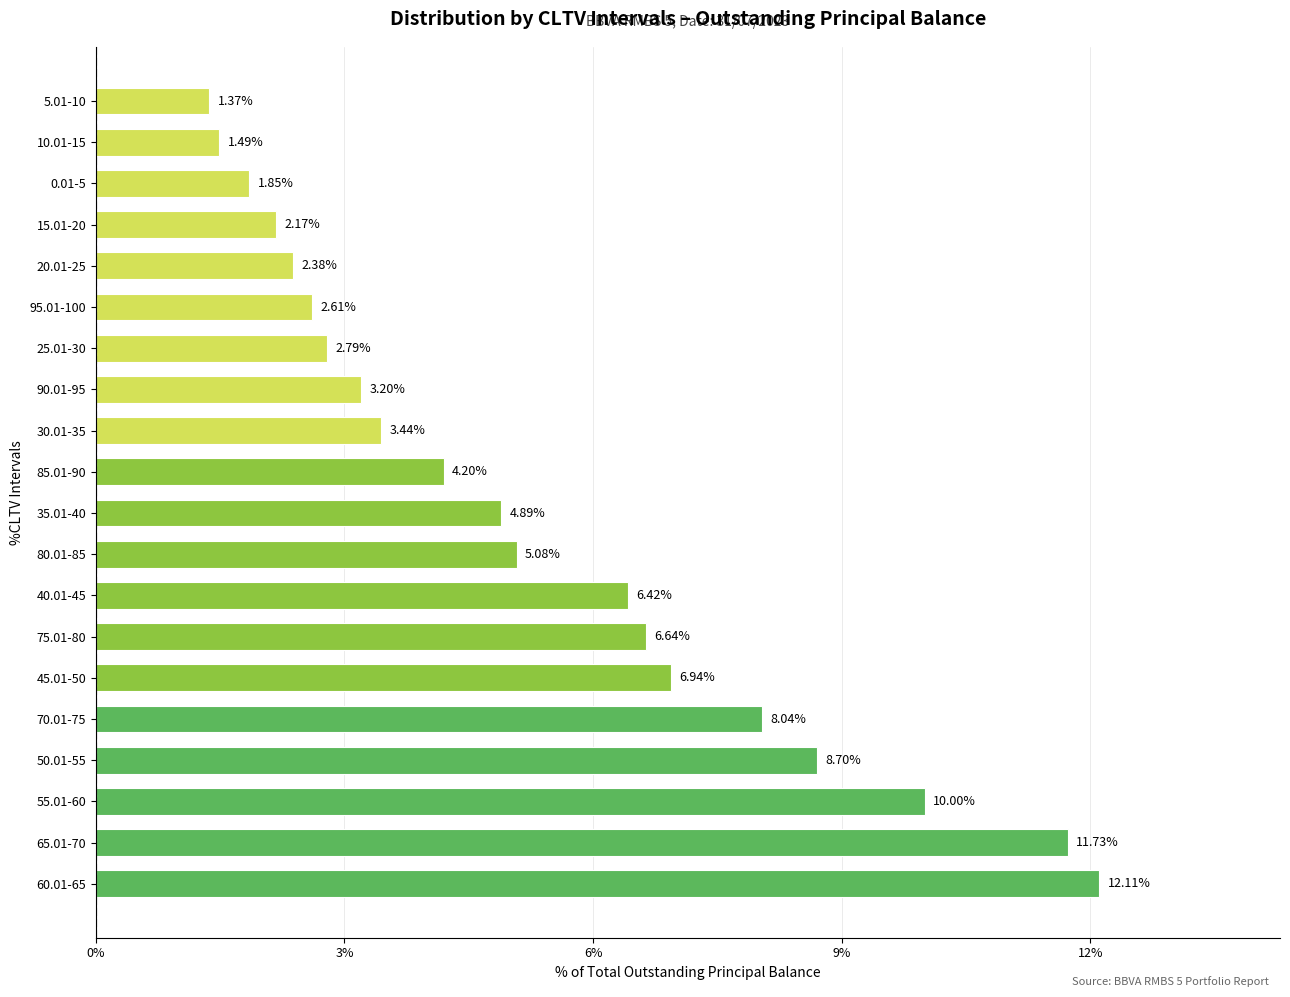

Which has a higher value, 70.01-75 or 20.01-25?

70.01-75